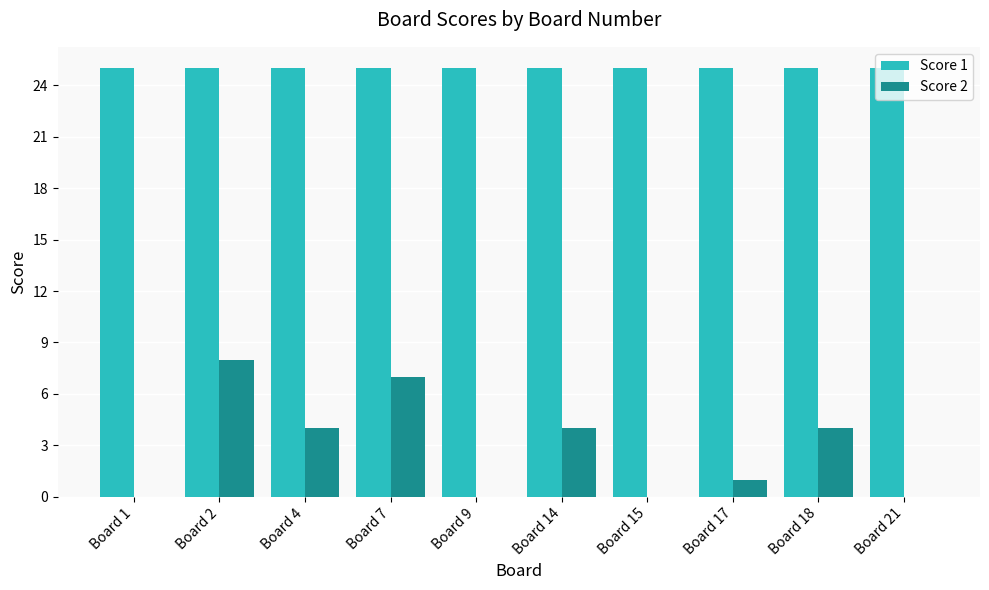

At which category is the sum across all series the highest?

Board 2